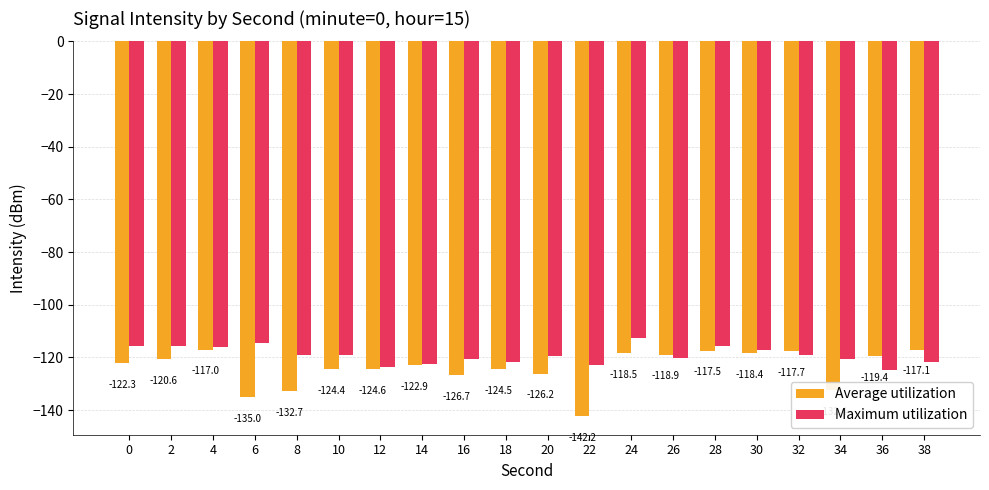

Which series has the widest spread of values?

Average utilization